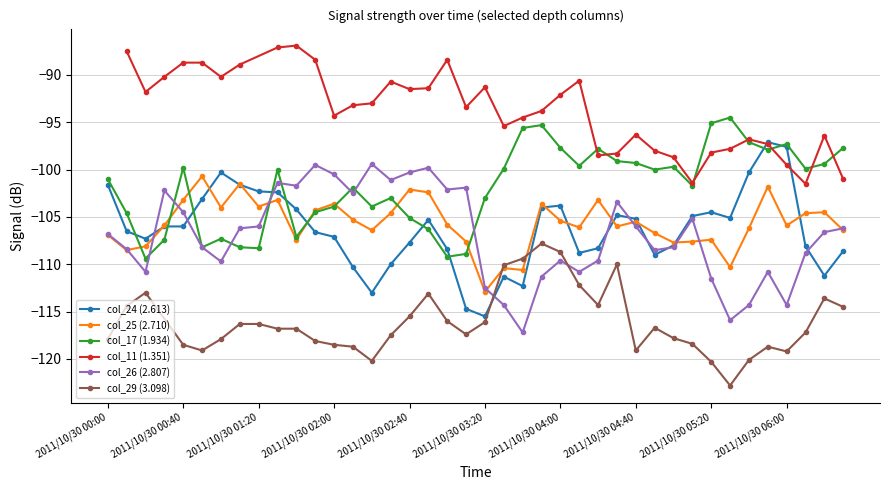

At which label is col_24 (2.613) closest to -106?

2011/10/30 00:30